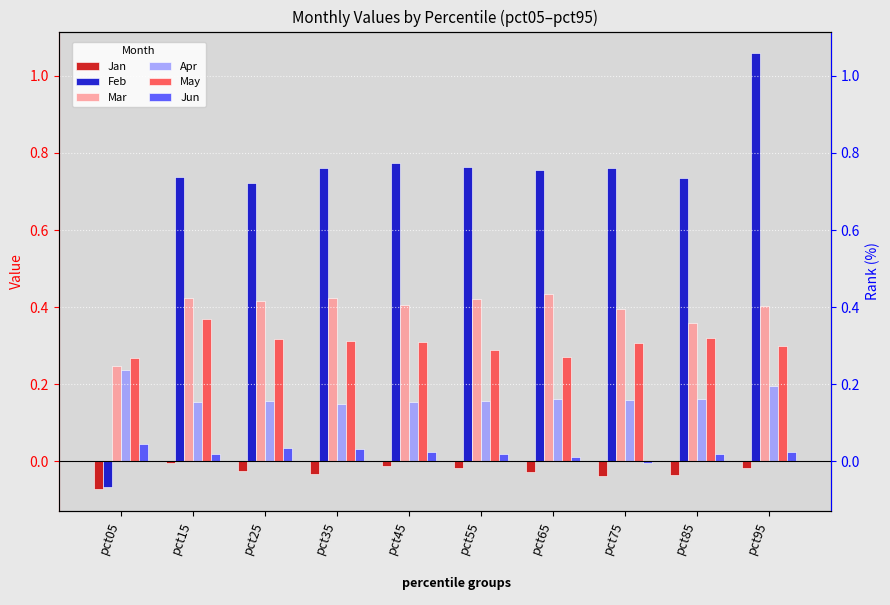

What is the difference between the second highest and minimum values in the Jan series?

0.1